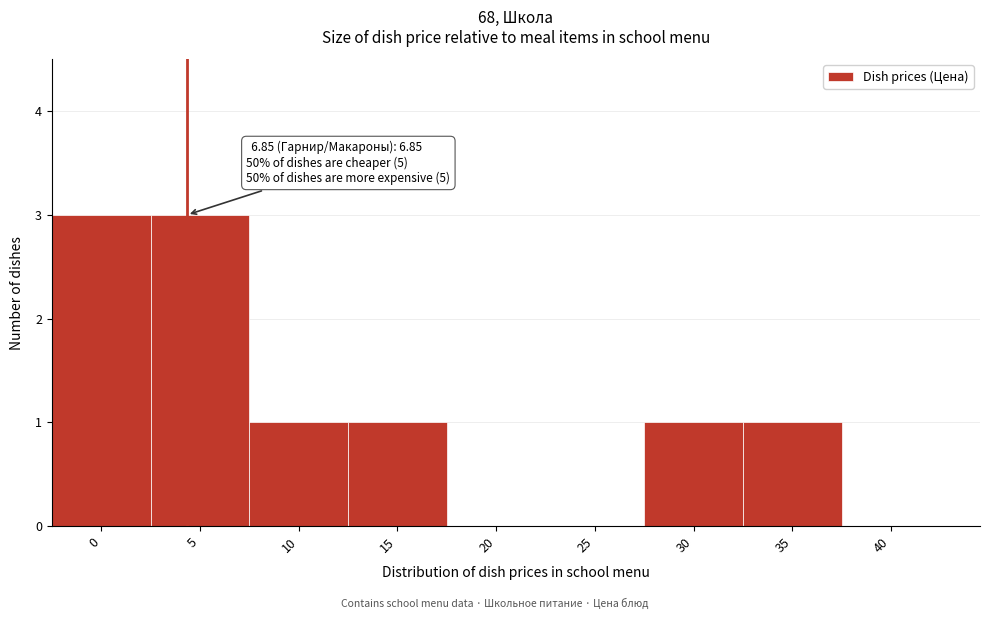

Reading left to right, extract all data points from this chart.

0=3	5=3	10=1	15=1	20=0	25=0	30=1	35=1	40=0